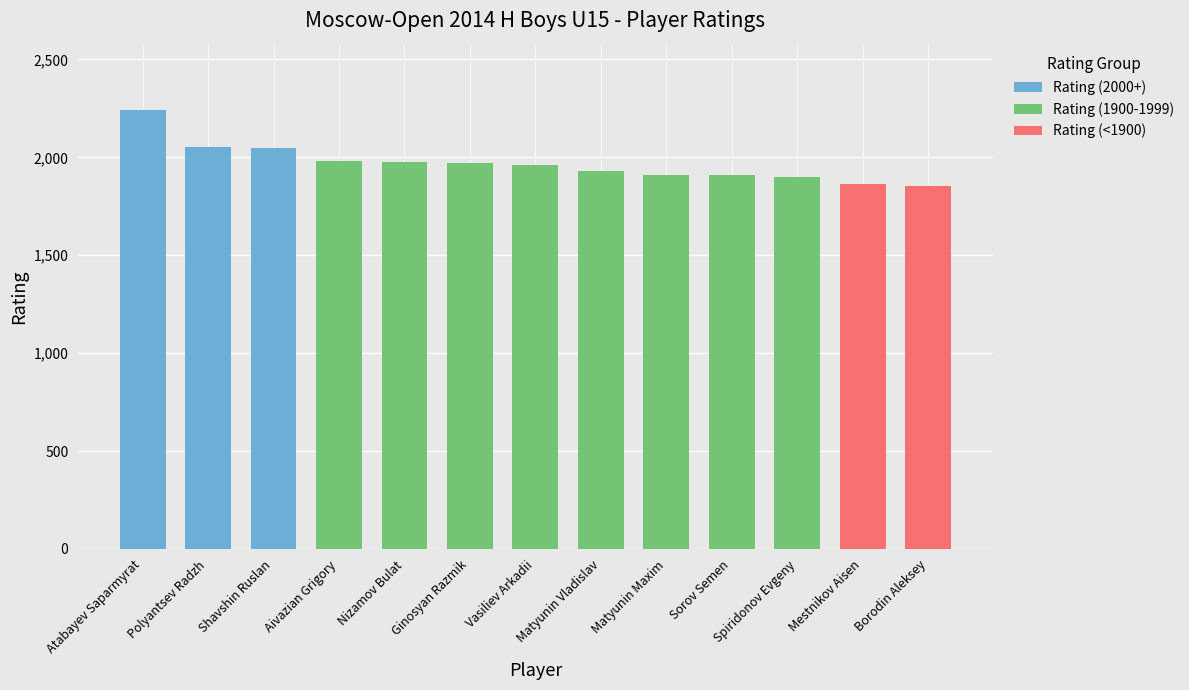

True or false: Rating (2000+) has a value of 3910 at Atabayev Saparmyrat.

False